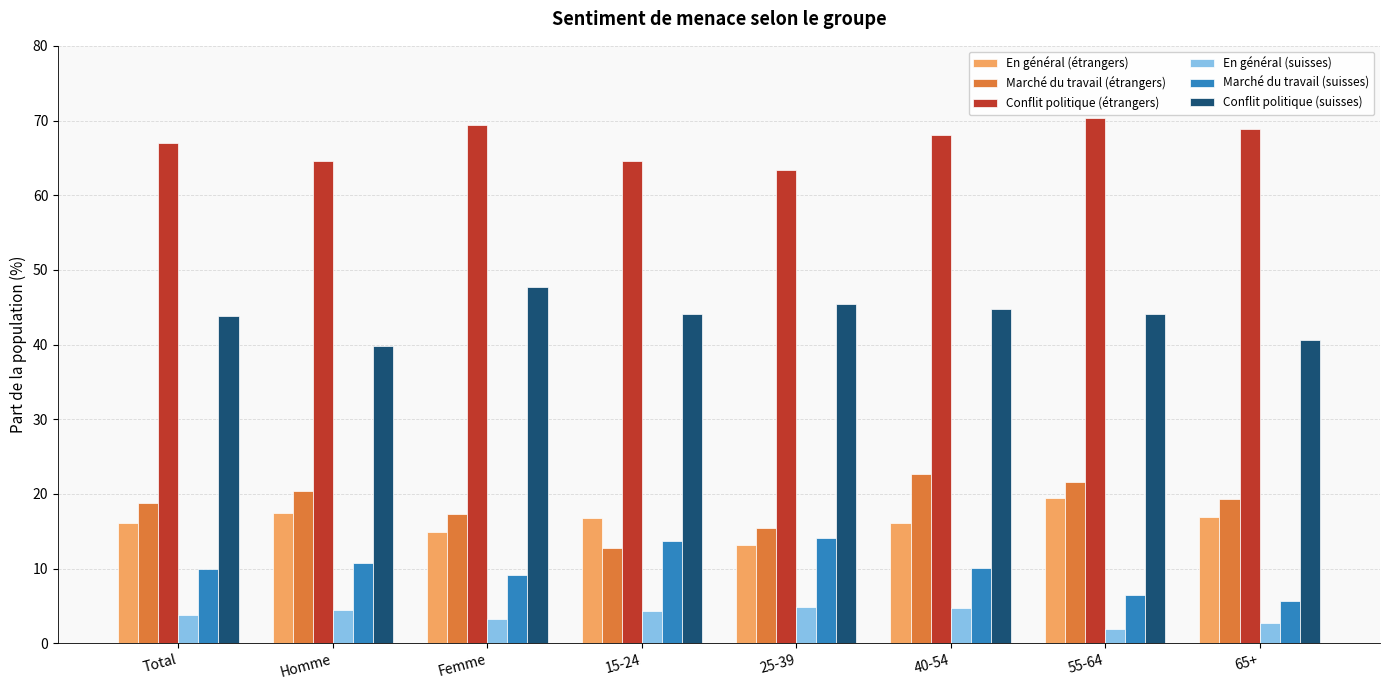

What is the minimum value shown in the chart?

1.9